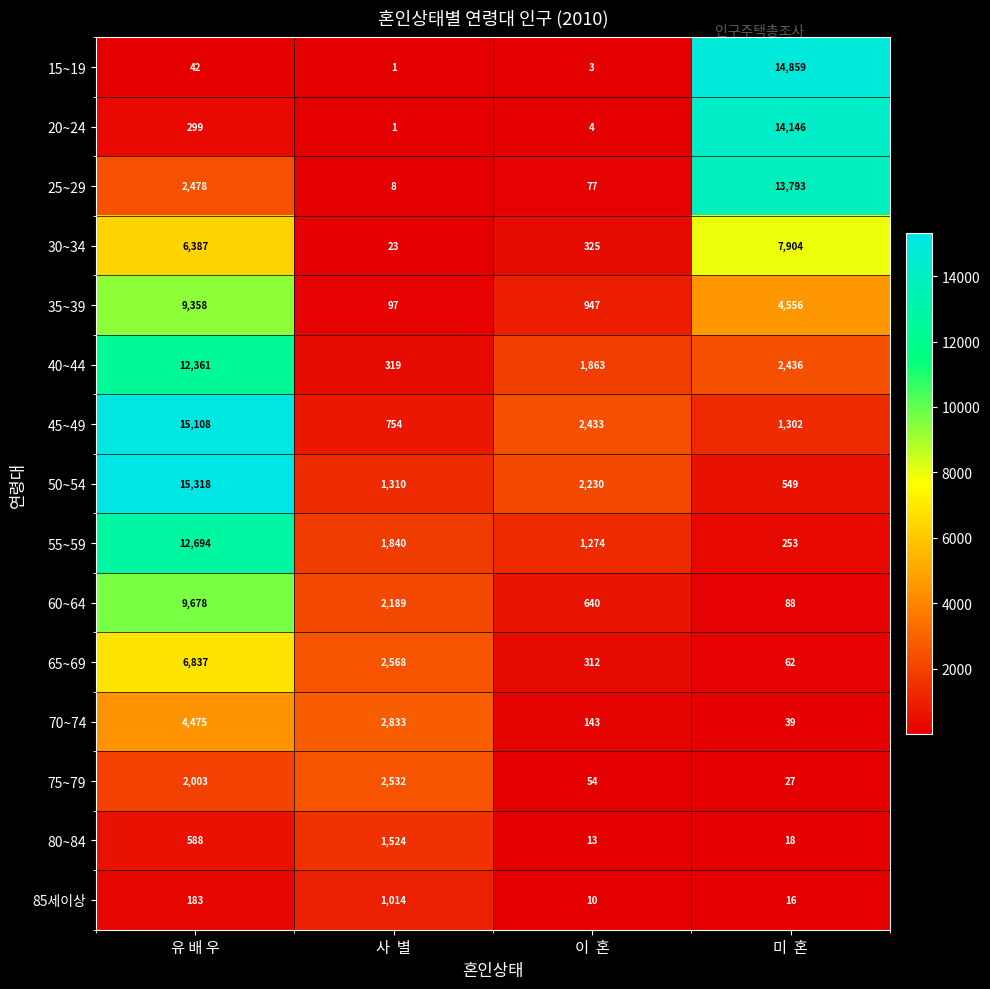

How many data points in 60~64 are less than 2189?

2